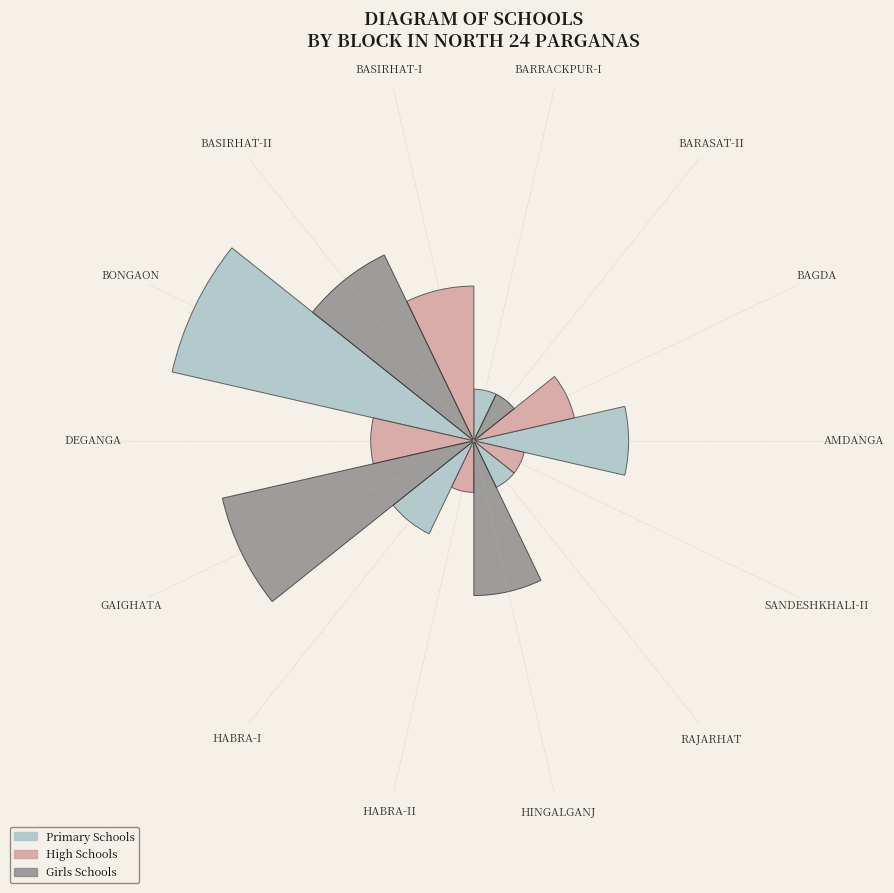

Which slice is the smallest?

BARASAT-II